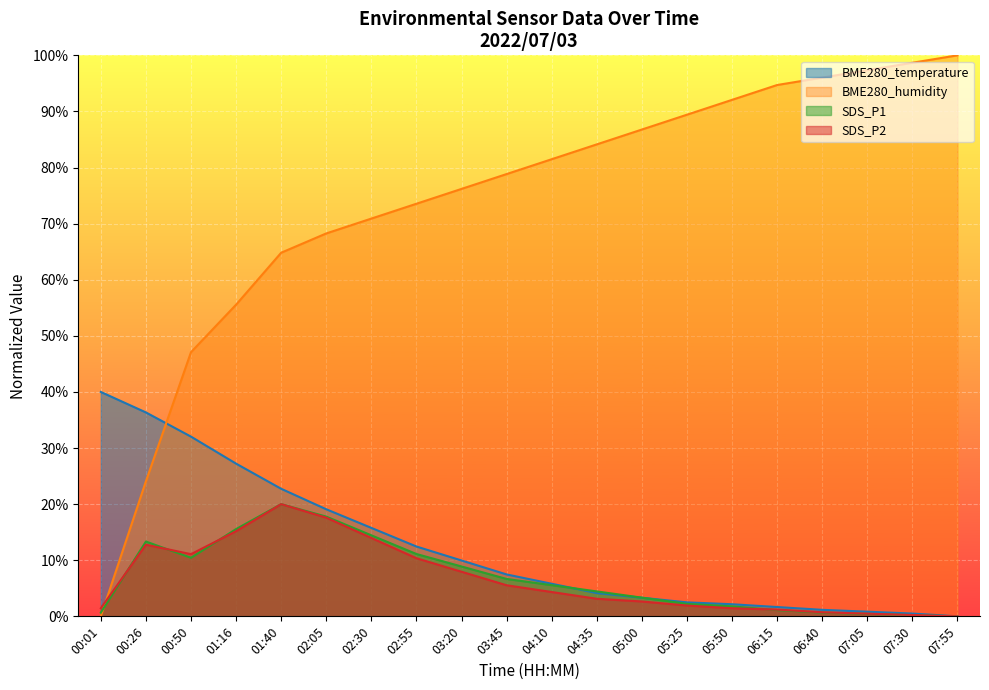

Reading right to left, what are all the values shown in this chart?

BME280_temperature: 0.0	0.5	0.8	1.2	1.7	2.2	2.5	3.3	4.1	5.8	7.5	10.0	12.4	15.8	19.1	22.7	27.2	32.0	36.3	40.0
BME280_humidity: 100.0	98.7	97.4	96.0	94.7	92.1	89.4	86.8	84.1	81.5	78.8	76.2	73.5	70.9	68.3	64.8	55.6	47.1	24.1	0.0
SDS_P1: 0.0	0.2	0.4	0.7	1.1	1.8	2.2	3.3	4.4	5.6	6.7	8.9	11.1	14.4	17.8	20.0	15.6	10.4	13.3	0.7
SDS_P2: 0.0	0.2	0.5	0.7	1.2	1.4	1.9	2.7	3.1	4.3	5.5	8.0	10.4	14.0	17.6	20.0	15.2	11.1	12.8	1.4